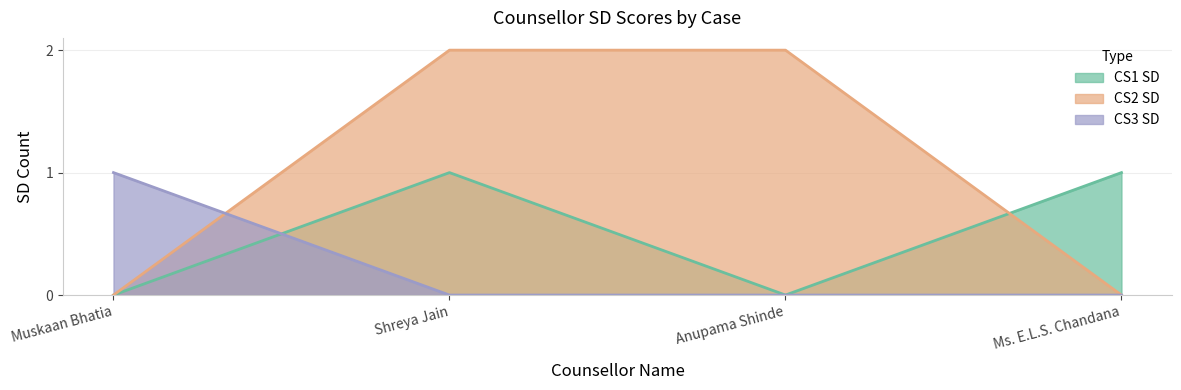

Where is CS3 SD nearest to the value 0?

Shreya Jain